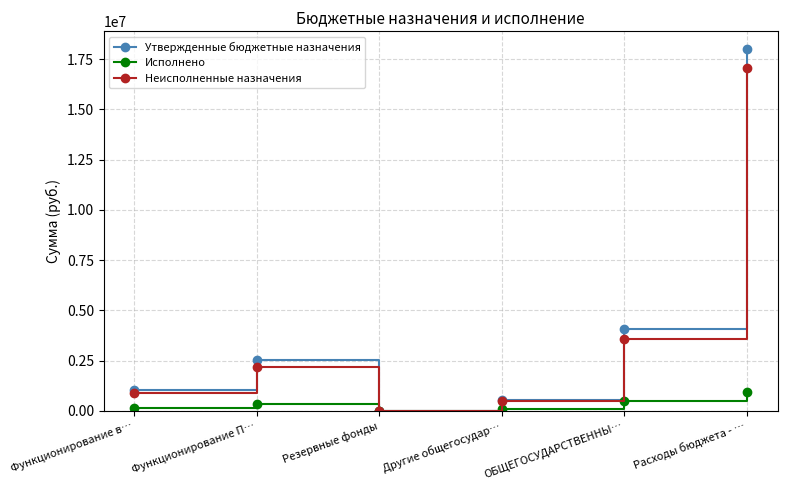

True or false: Исполнено has more than 1 points higher than both neighbors.

False